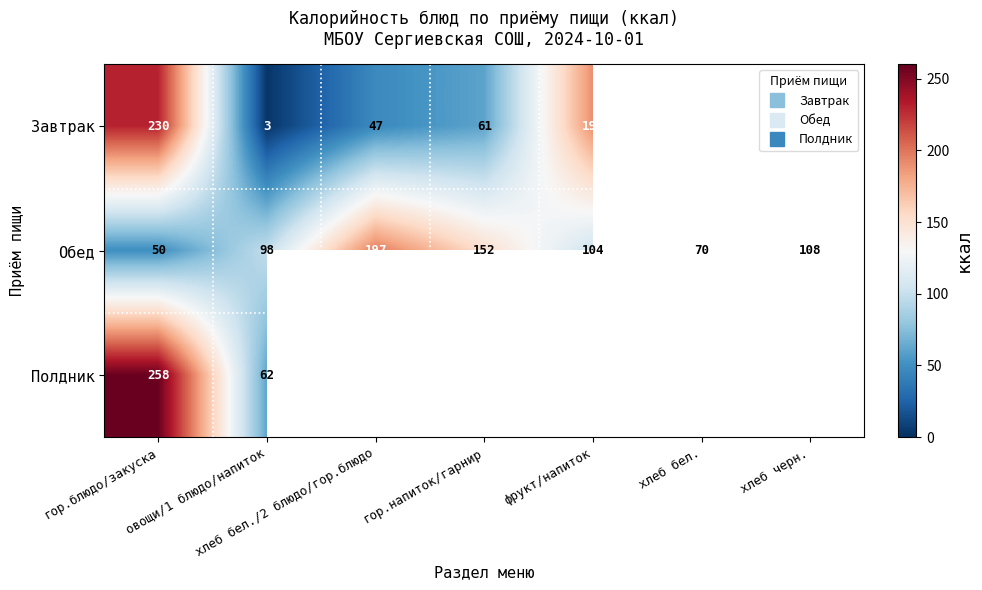

Count the number of categories in the chart.

7